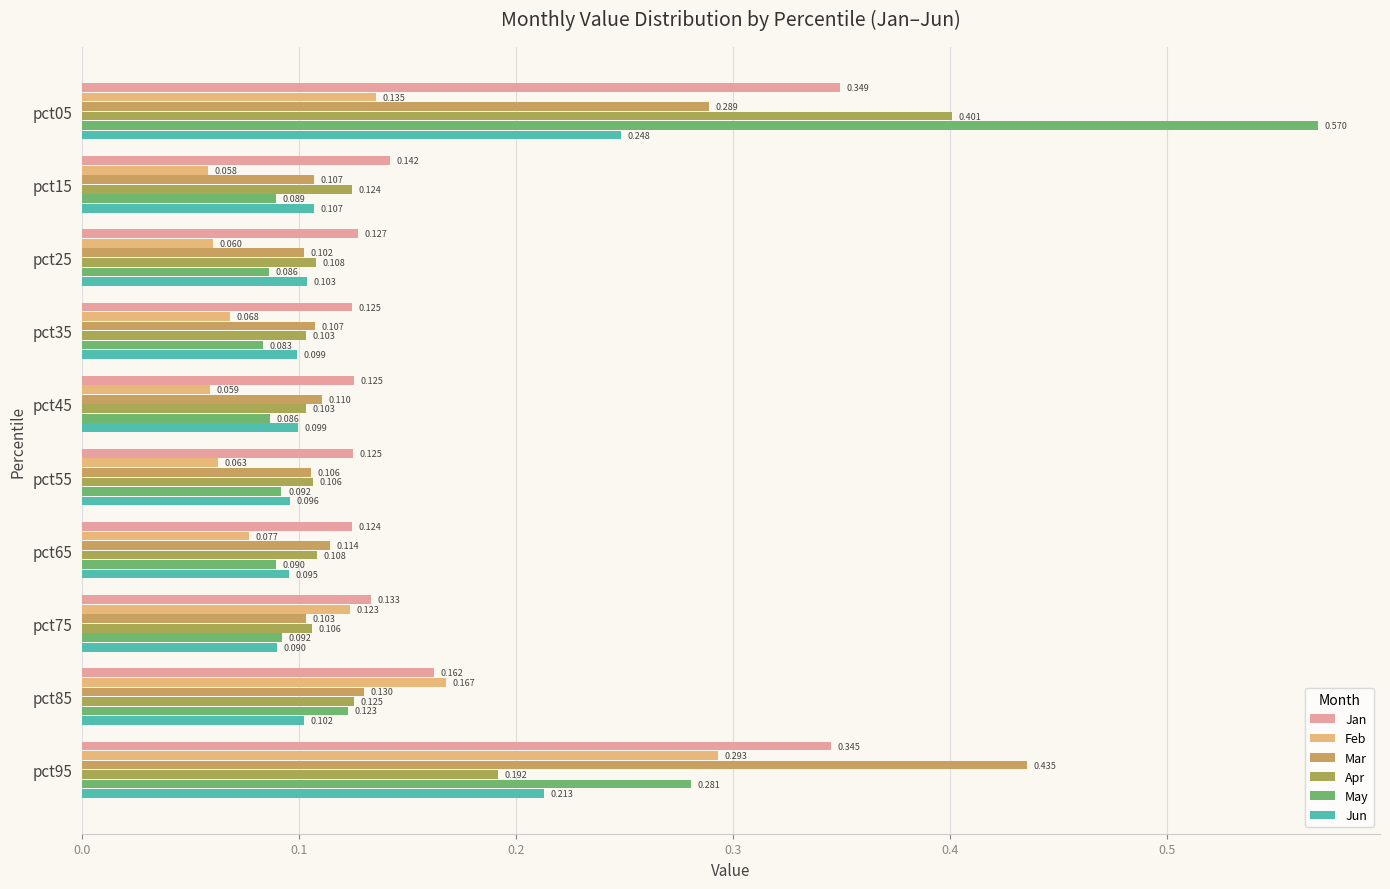

Which series has the largest total across all categories?

Jan